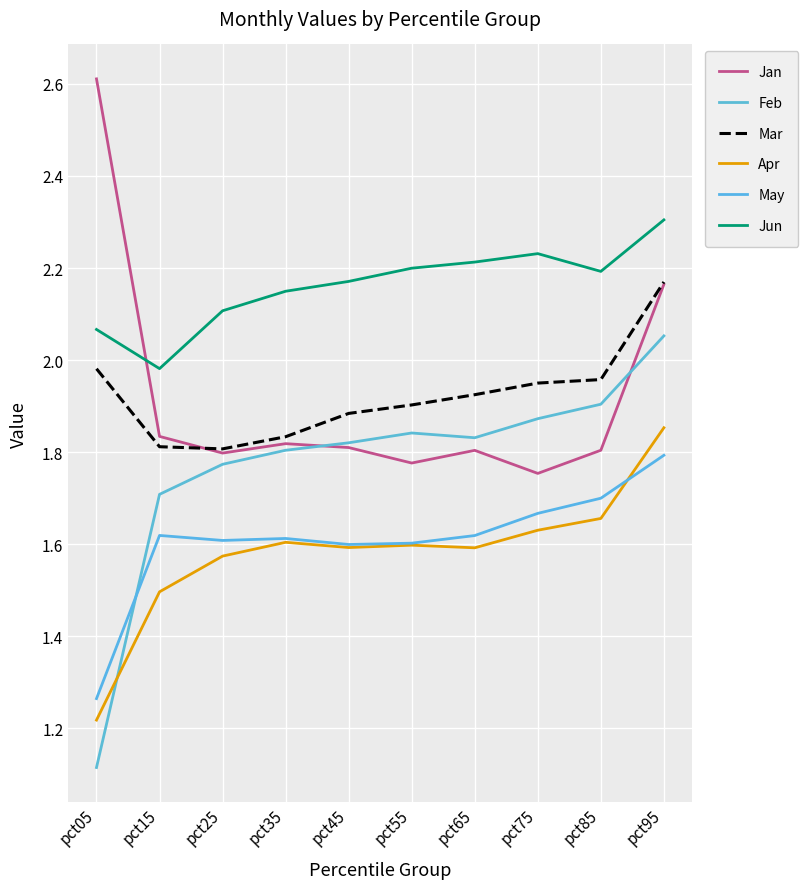

At which category is the sum across all series the highest?

pct95